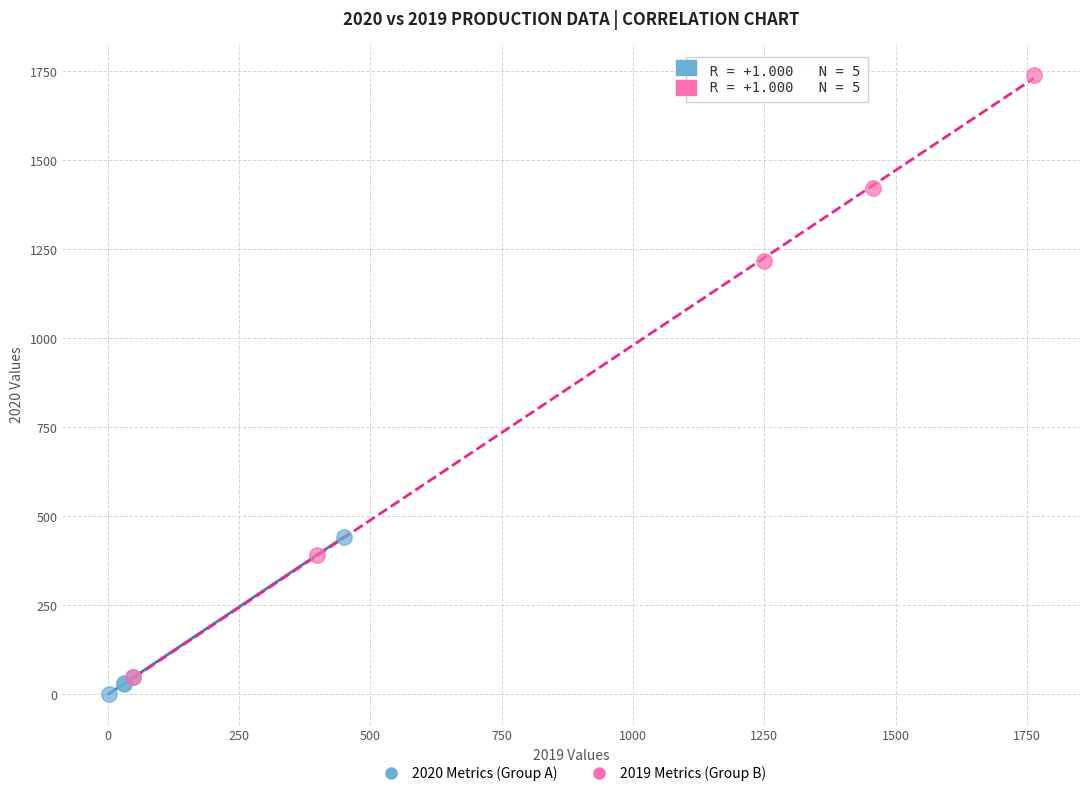

Which series has the widest spread of Y values?

2019 Metrics (Group B)